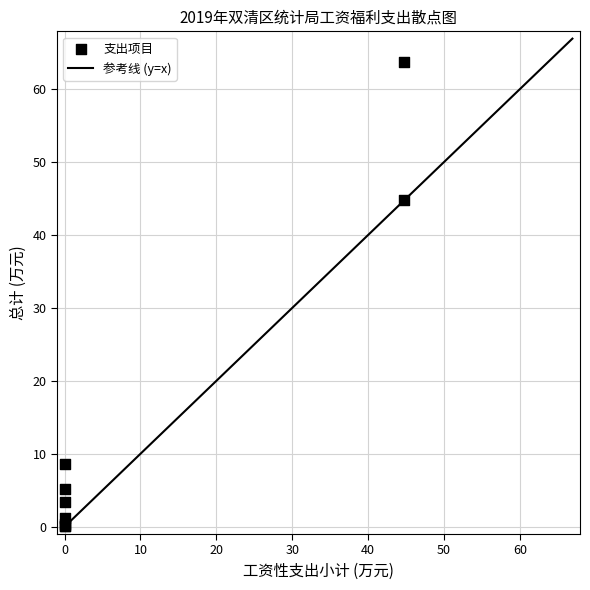

What Y value in the scatter plot is closest to 31?

44.7